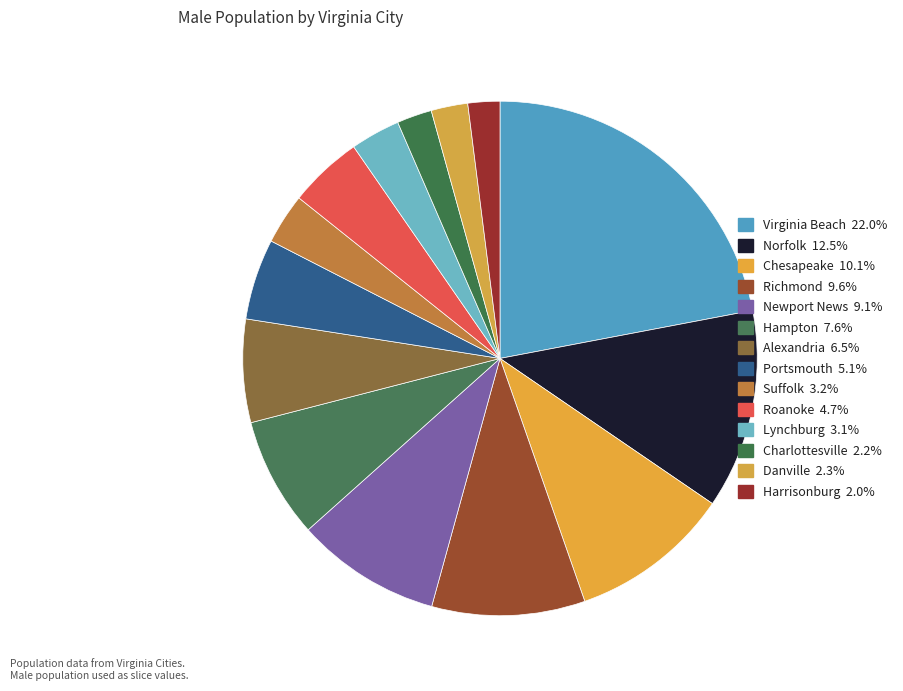

What is the total percentage of Alexandria and Danville?

8.8%